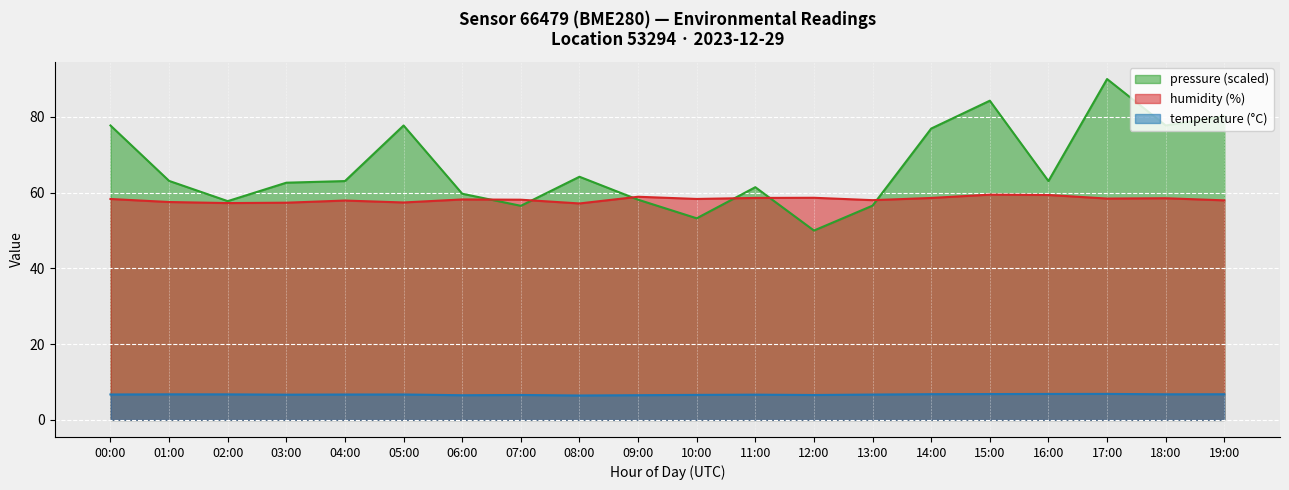

What position from the right is 18:00?

2